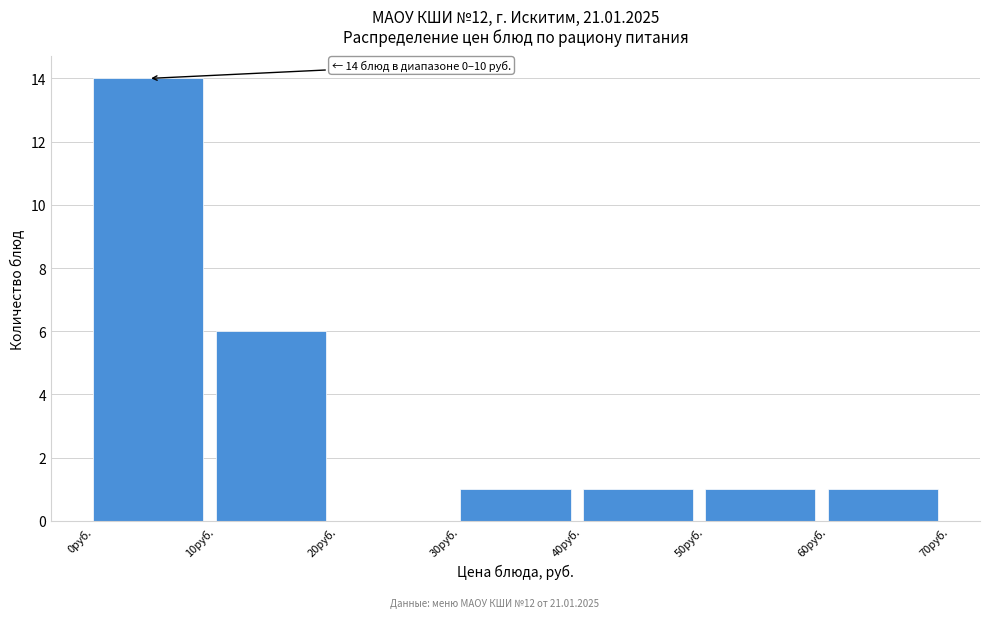

Over which range of the x-axis is the bar tallest?

0 to 10